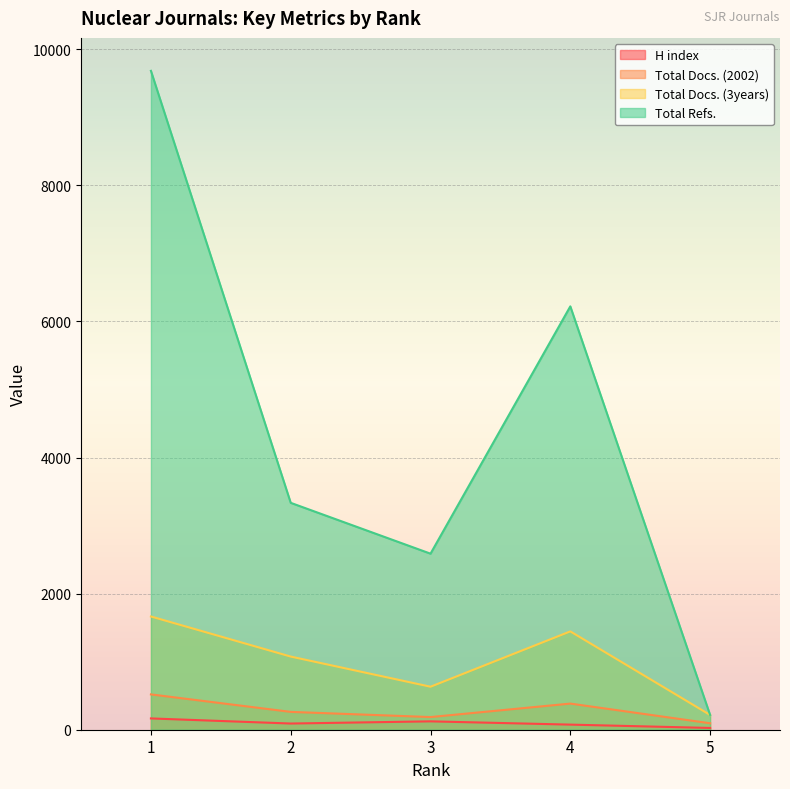

What is the total value across all series at 5?

555